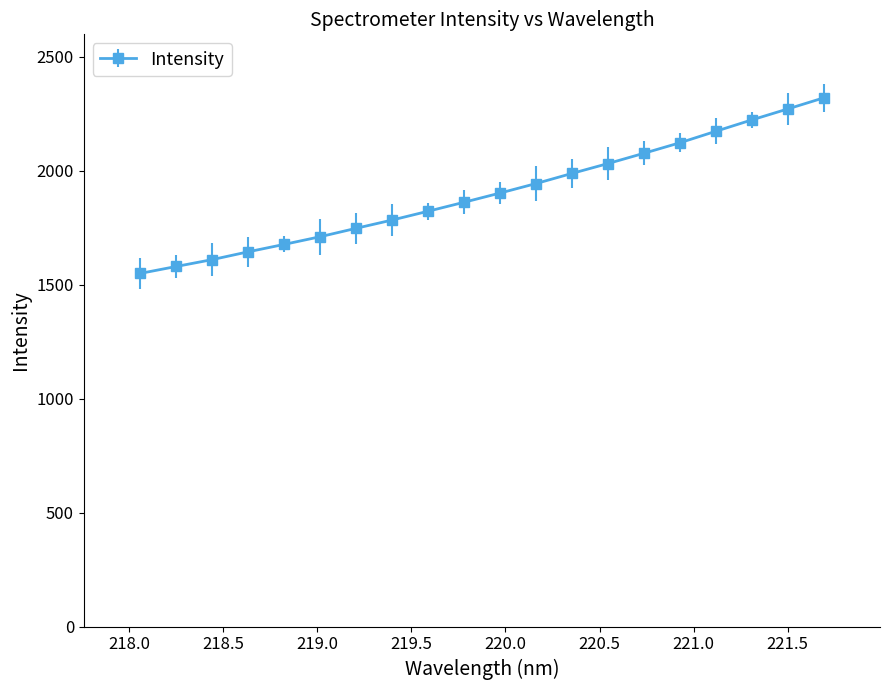

What is the value of the 8th point from the left?

1782.9